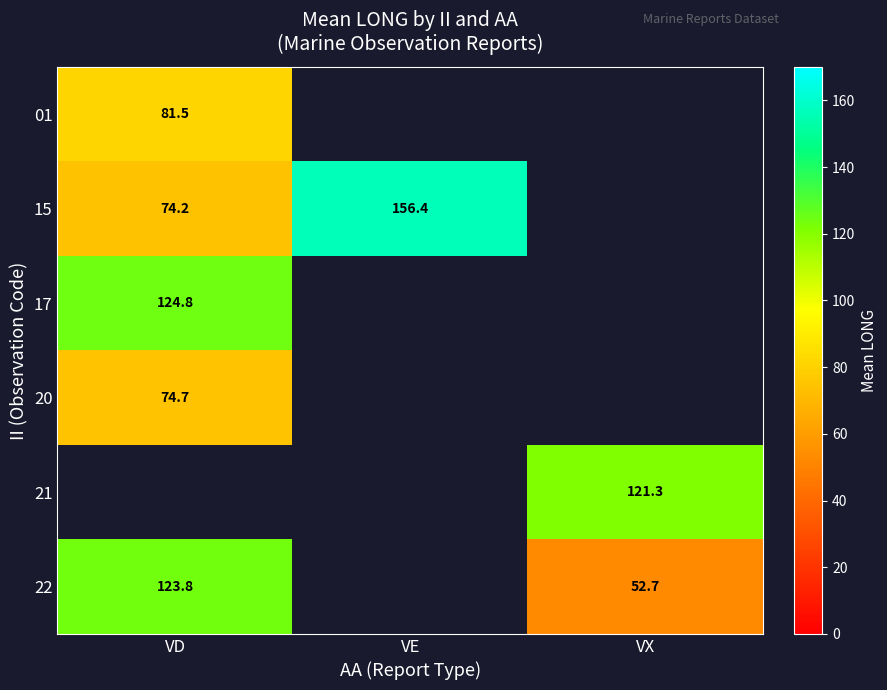

Between VX and VD, which is larger?

VD